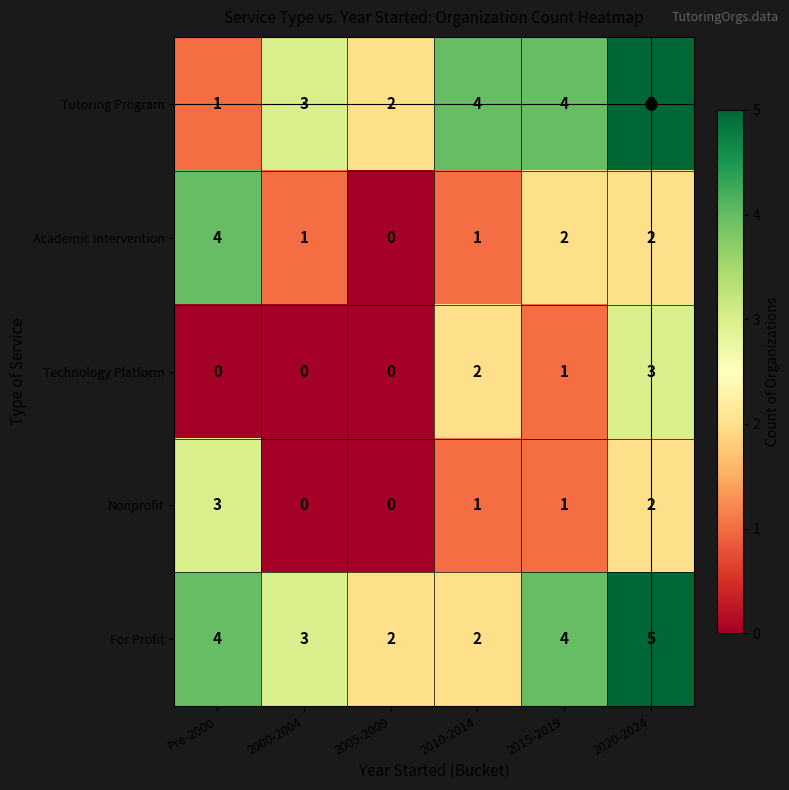

How many distinct data groups are displayed?

5